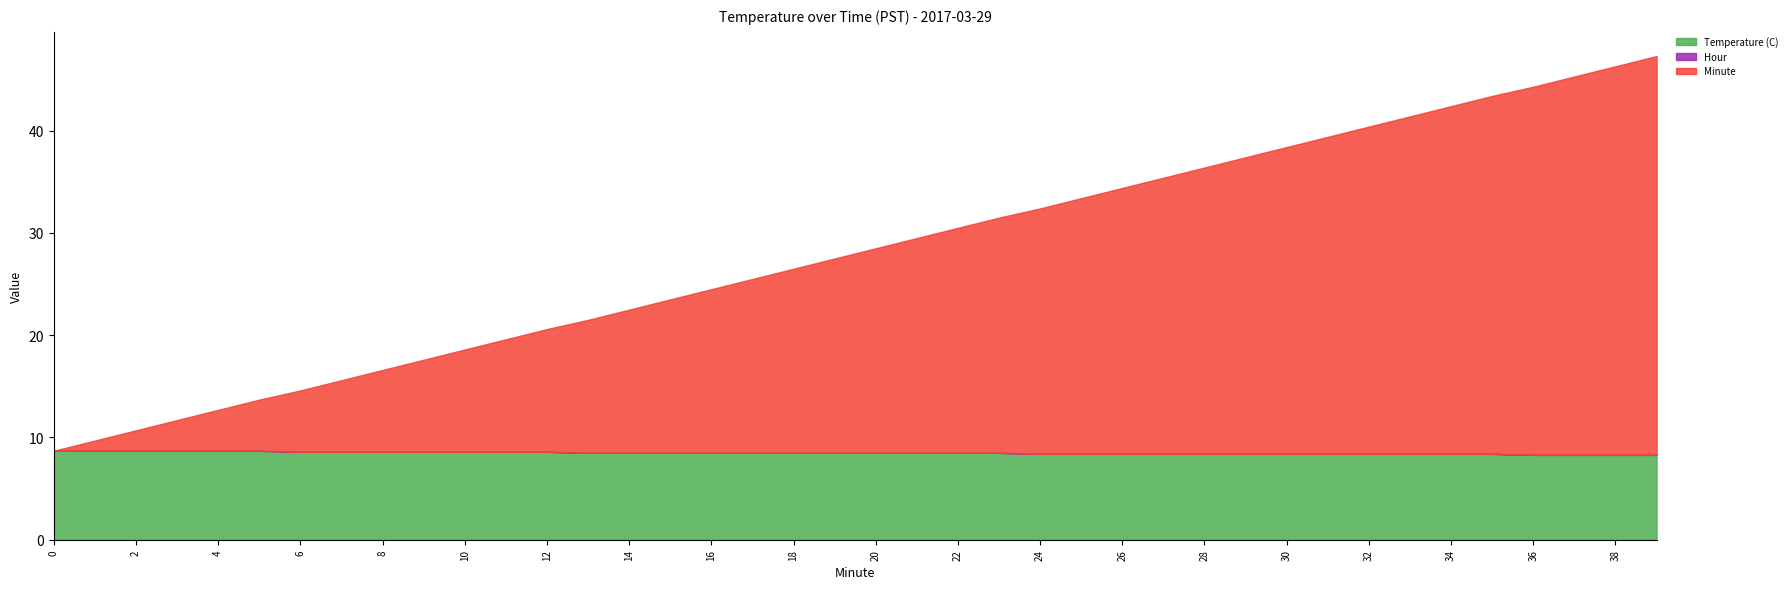

Rank the categories by Temperature (C) value from highest to lowest.

0, 1, 2, 3, 4, 5, 6, 7, 8, 9, 10, 11, 12, 13, 14, 15, 16, 17, 18, 19, 20, 21, 22, 23, 24, 25, 26, 27, 28, 29, 30, 31, 32, 33, 34, 35, 36, 37, 38, 39